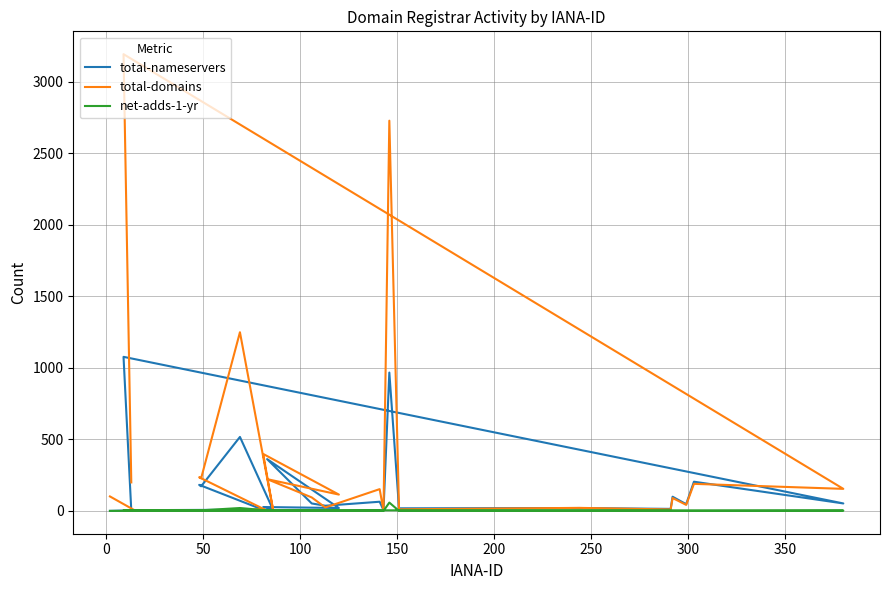

What is the difference between the maximum and minimum values in the total-domains series?

3191